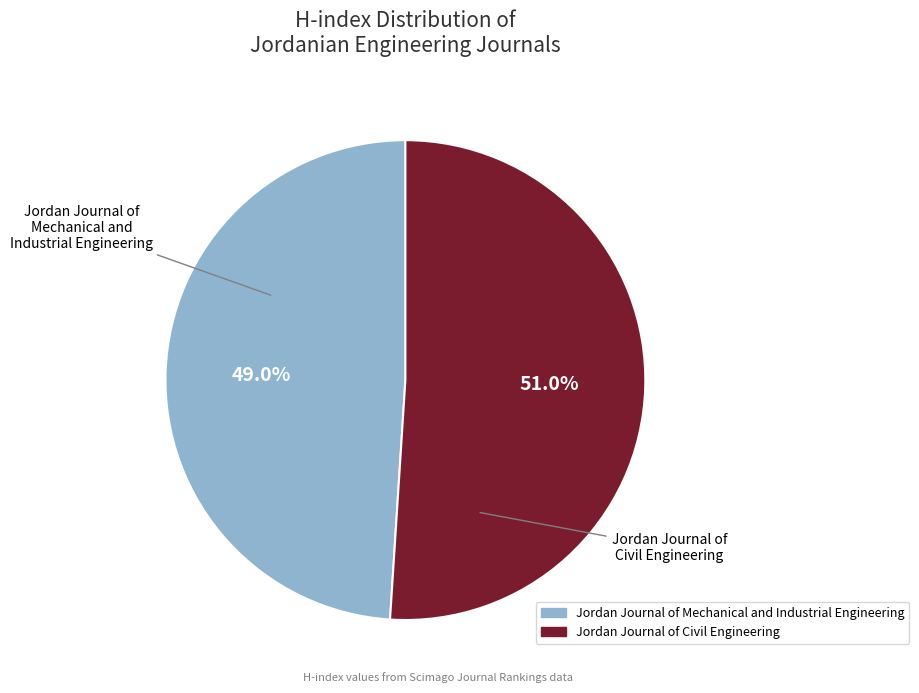

What is the ratio of the value at Jordan Journal of Mechanical and Industrial Engineering to the value at Jordan Journal of Civil Engineering?

1.0